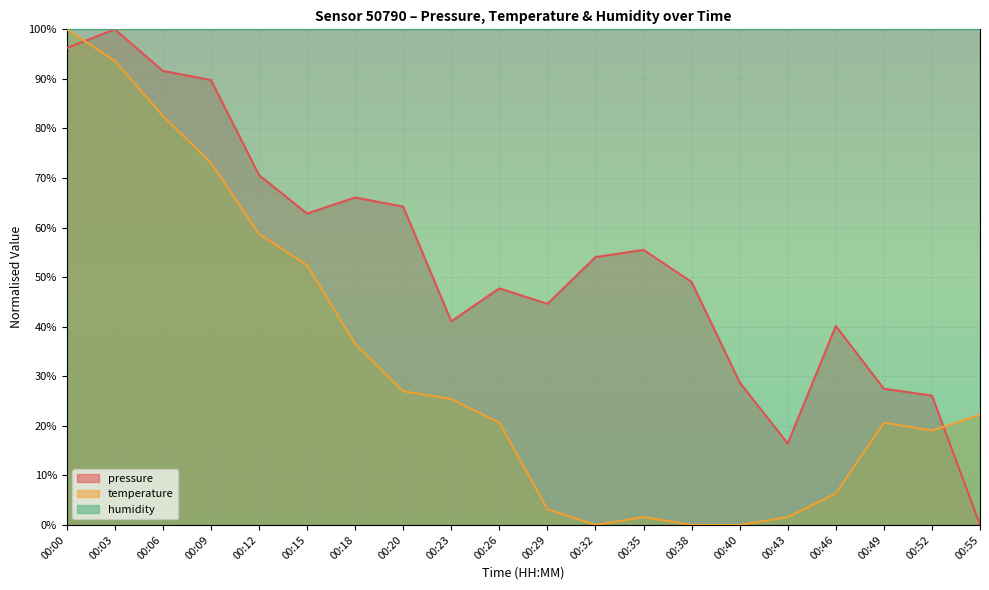

How many categories are shown in the chart?

20